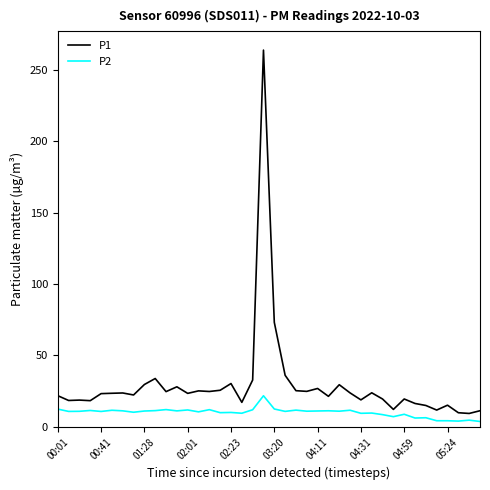

What is the lowest value of the P1 series?

9.4